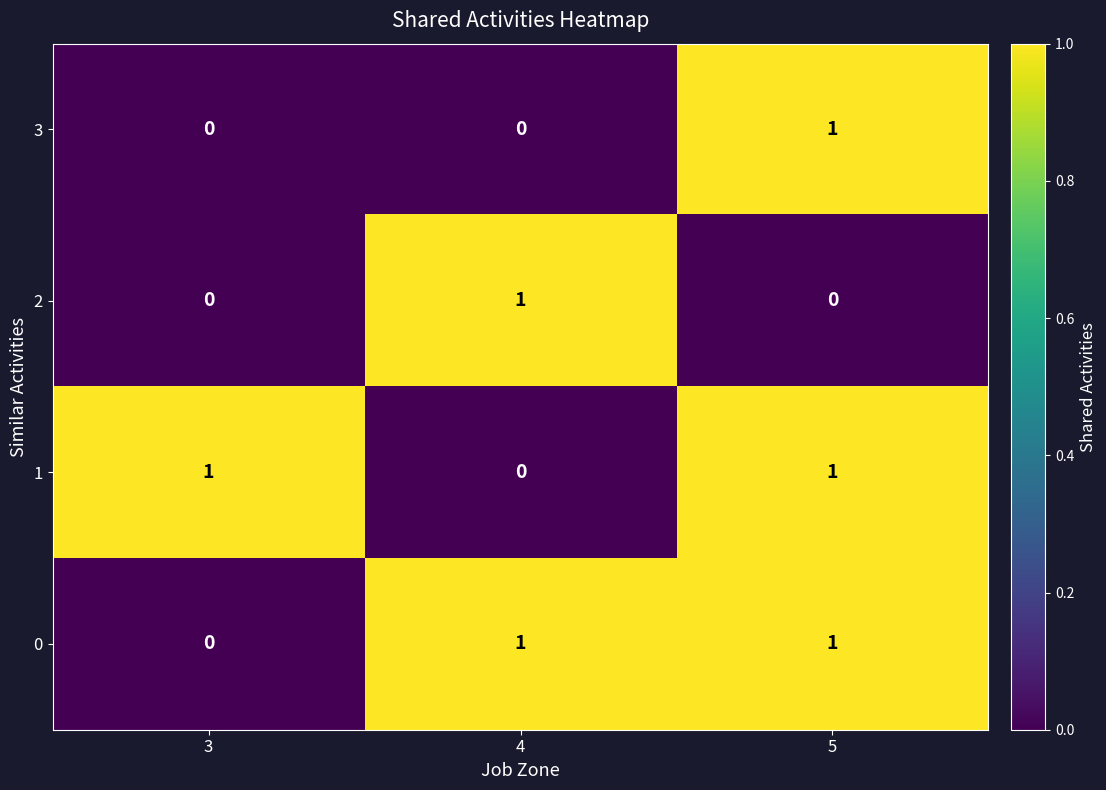

At which category is the sum across all series the highest?

5